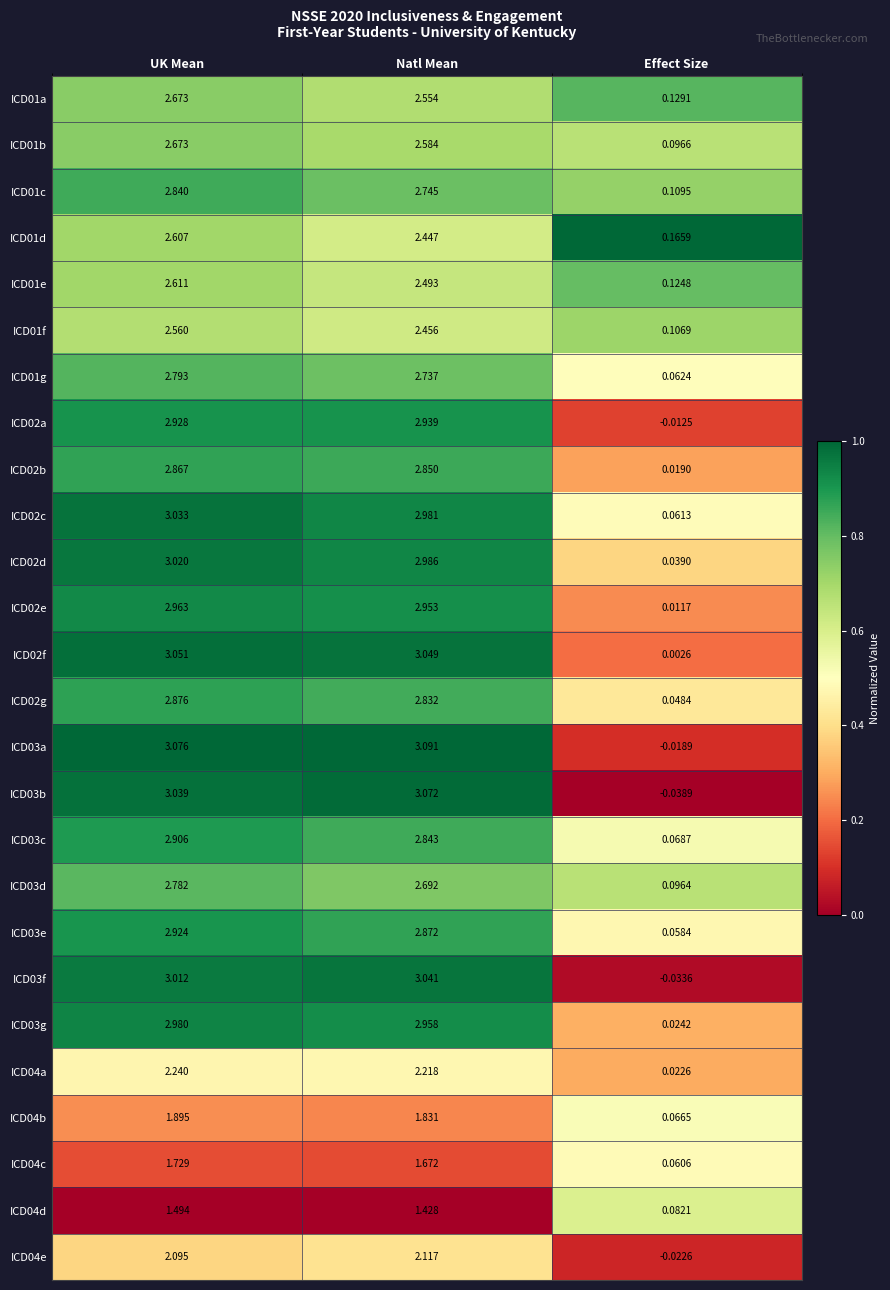

How many data points does each series have?

3